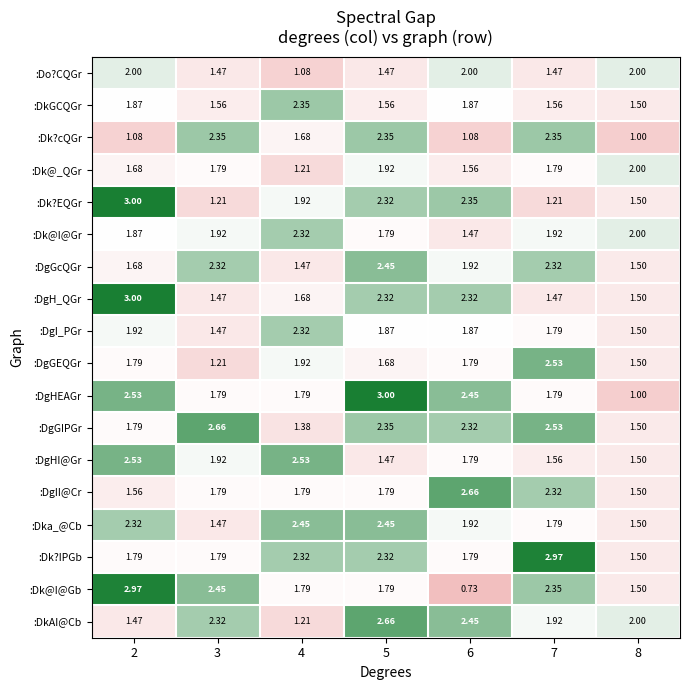

Which series has the widest spread of values?

:Dk@I@Gb